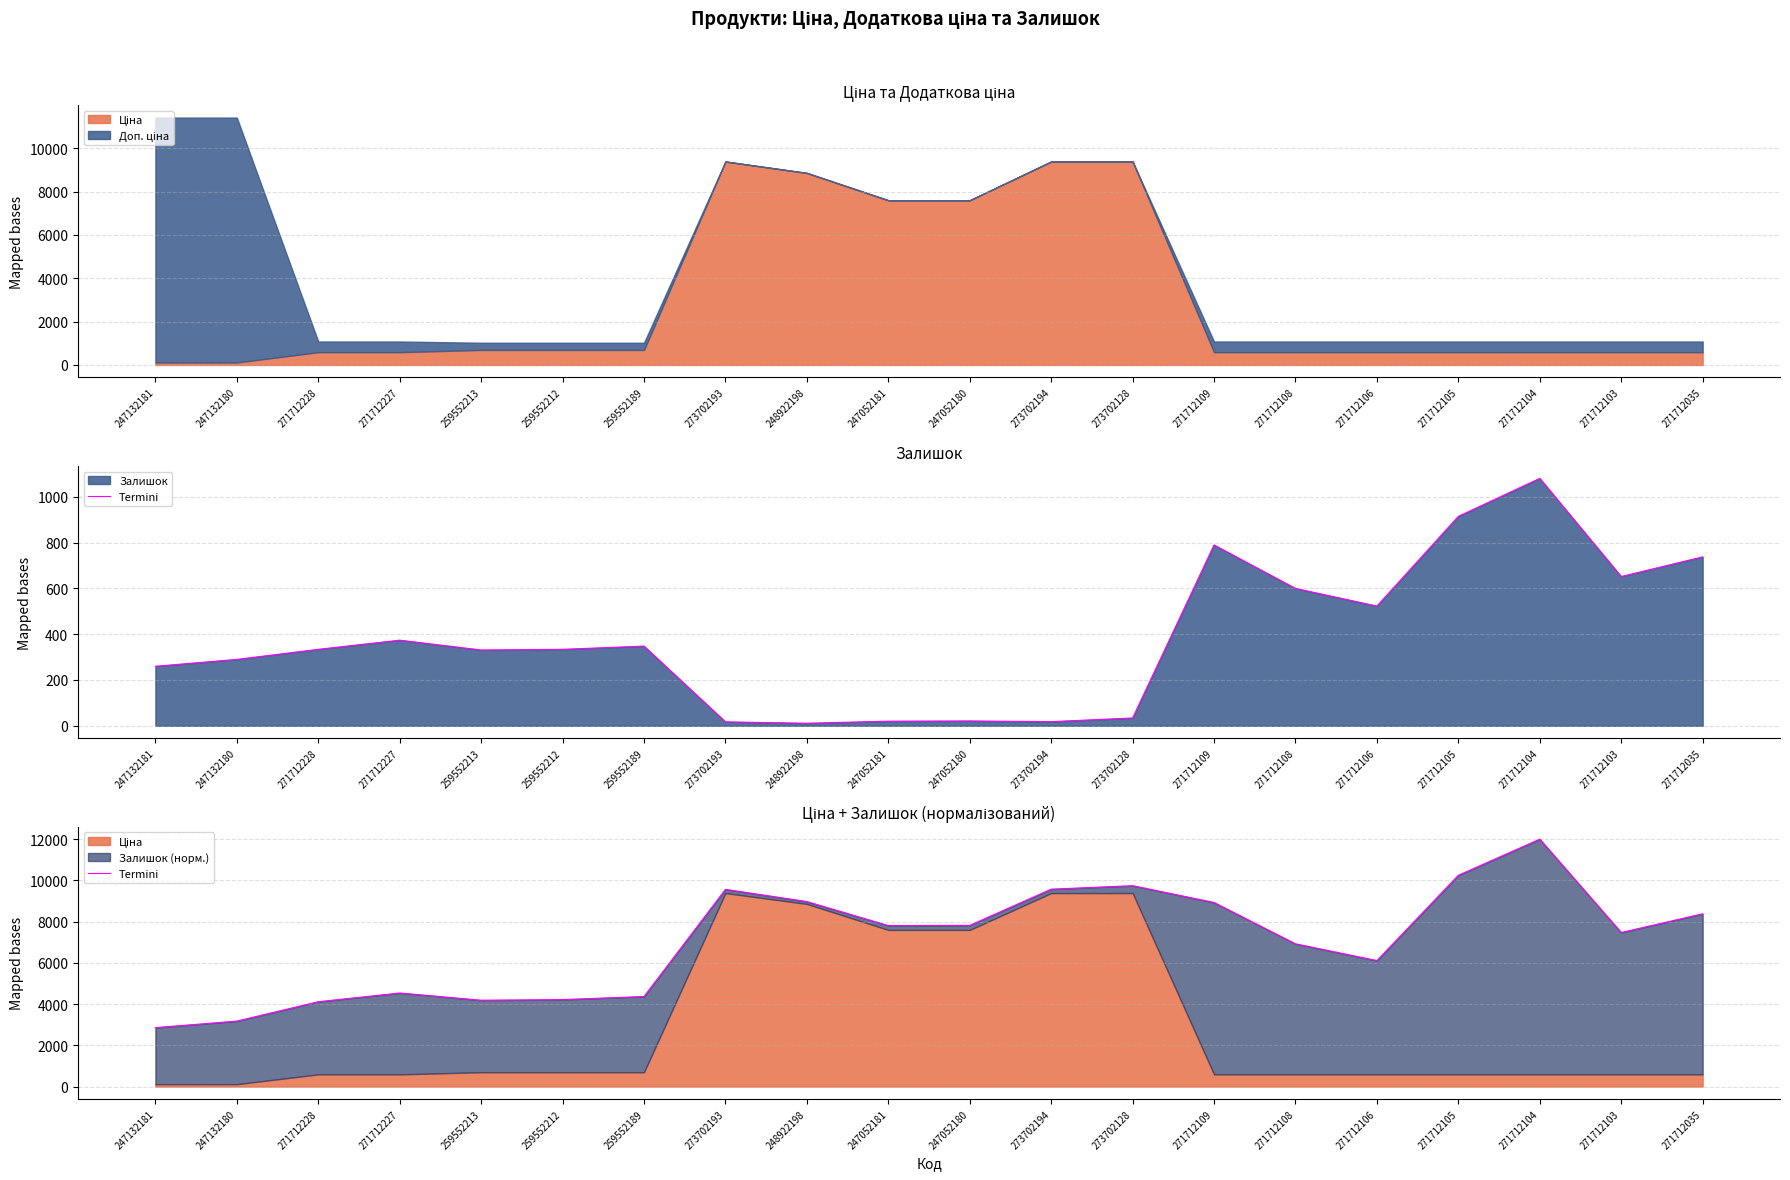

Which has a higher value, 247132180 or 271712103?

271712103